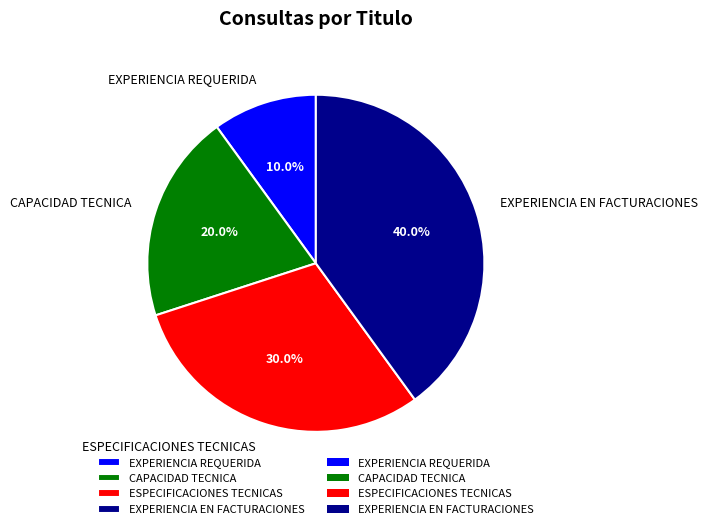

What is the ratio of the value at EXPERIENCIA EN FACTURACIONES to the value at CAPACIDAD TECNICA?

2.0